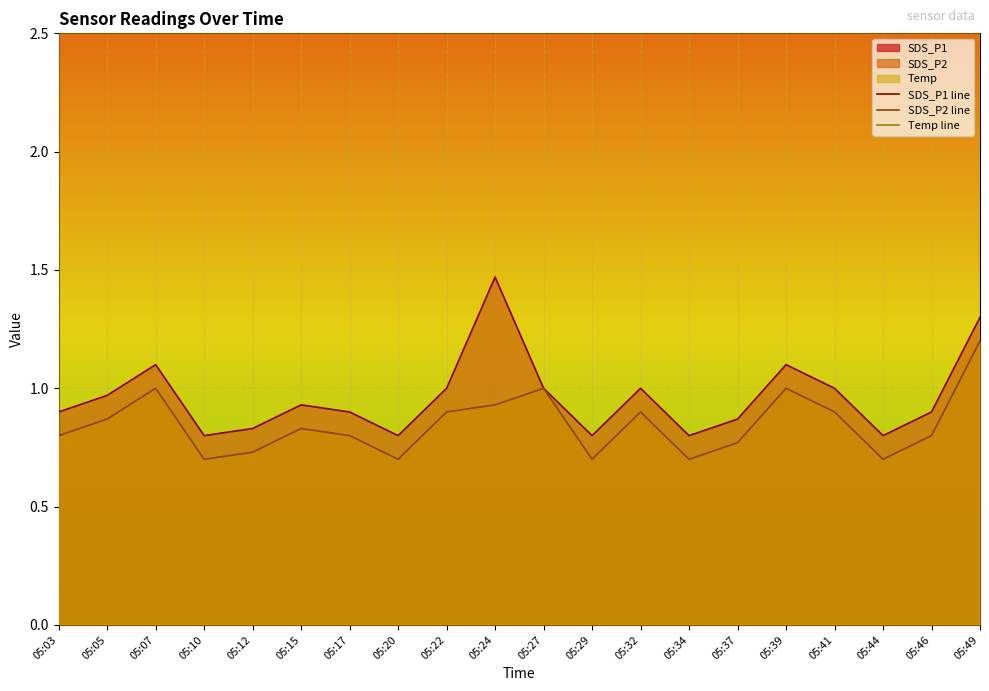

Rank the categories by SDS_P1 line value from lowest to highest.

05:10, 05:20, 05:29, 05:34, 05:44, 05:12, 05:37, 05:03, 05:17, 05:46, 05:15, 05:05, 05:22, 05:27, 05:32, 05:41, 05:07, 05:39, 05:49, 05:24